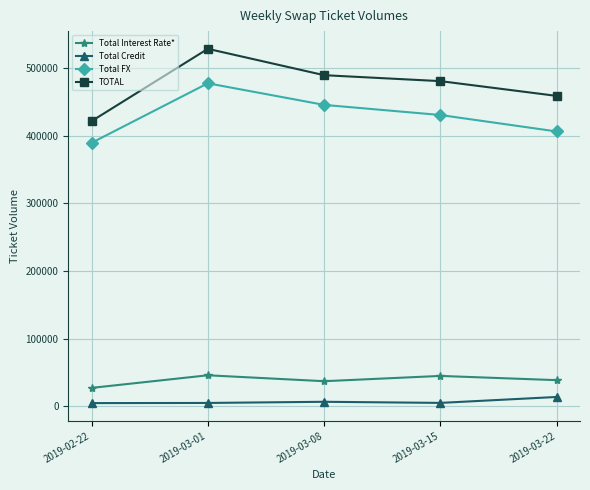

Where does the TOTAL series first go above 480562?

2019-03-01